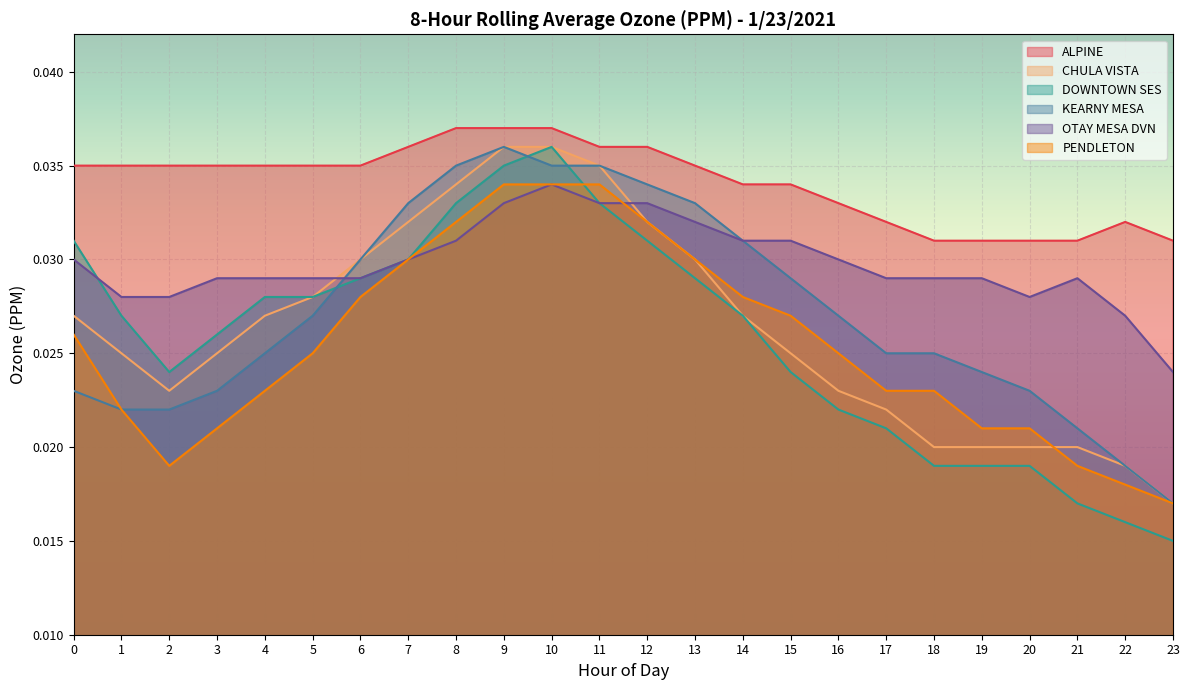

True or false: KEARNY MESA and CHULA VISTA intersect in this chart.

False